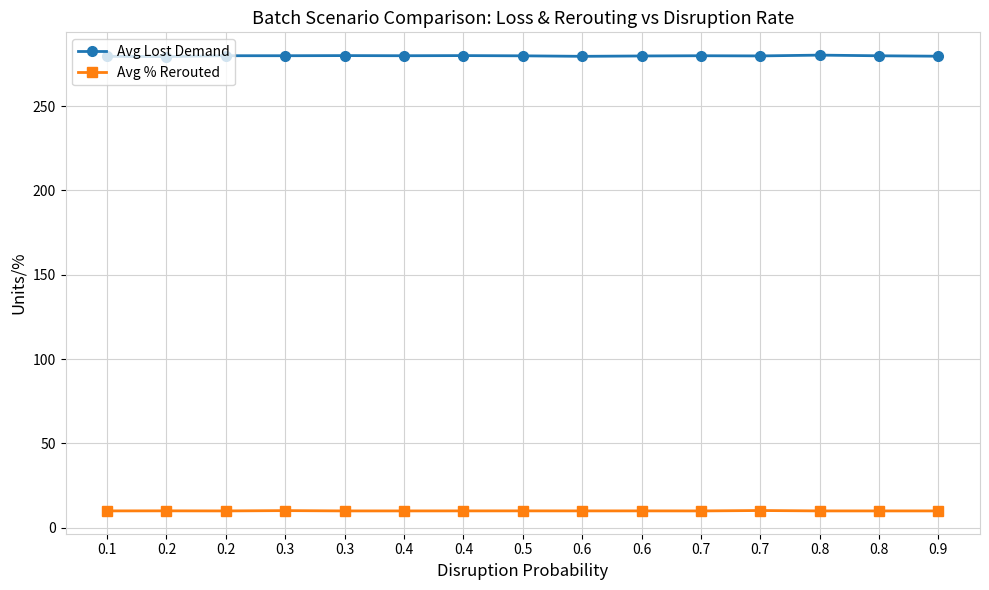

Count the number of data series in this chart.

2